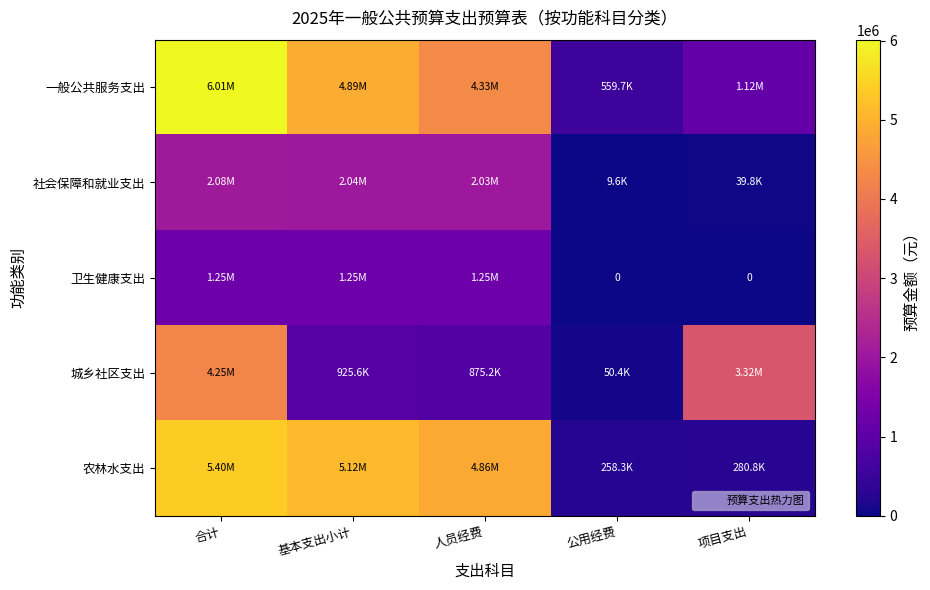

What is the total value across all series at 合计?

18994774.7